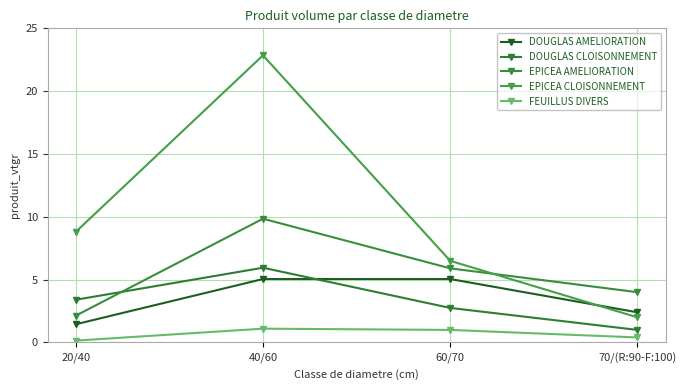

What is the total value across all series at 70/(R:90-F:100)?

9.8